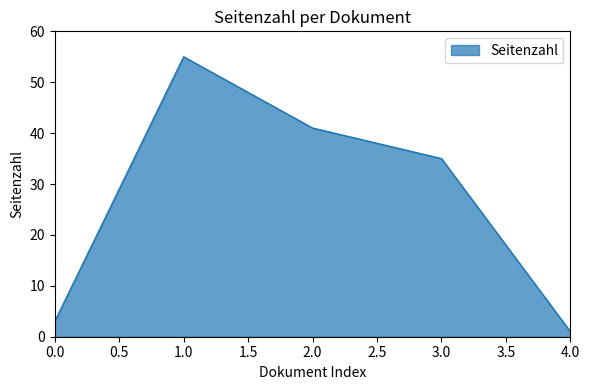

The value at 0.0 is 3. True or false?

True